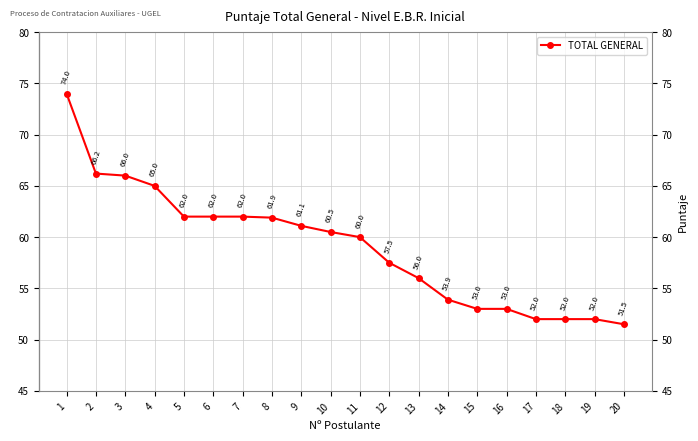

What is the sum of all values?

1181.6